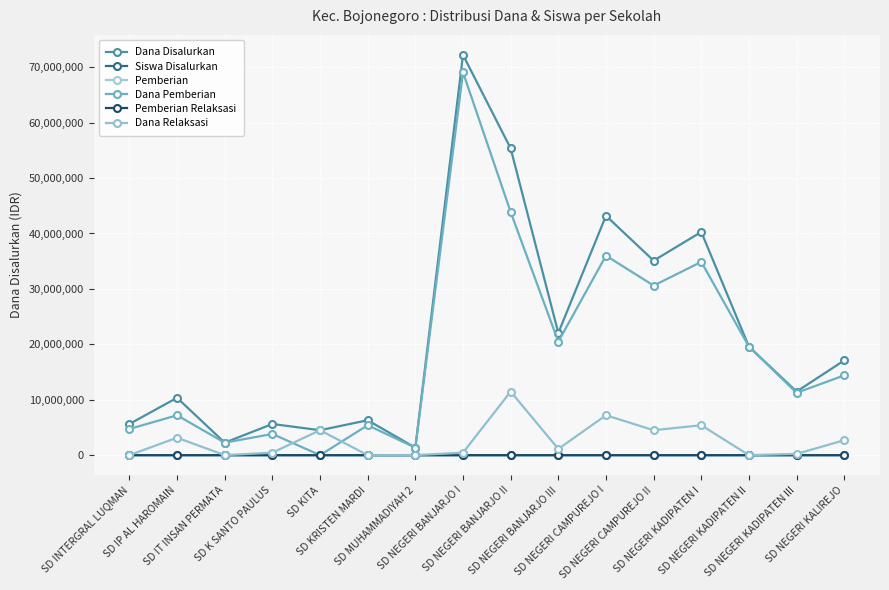

Does the chart have visible grid lines?

Yes